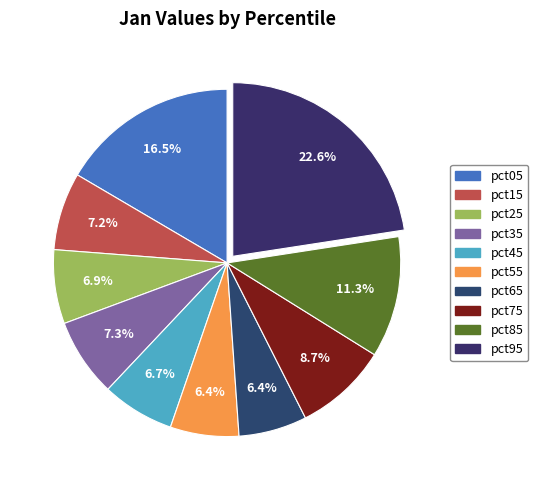

What is the total percentage of pct05 and pct85?

27.8%